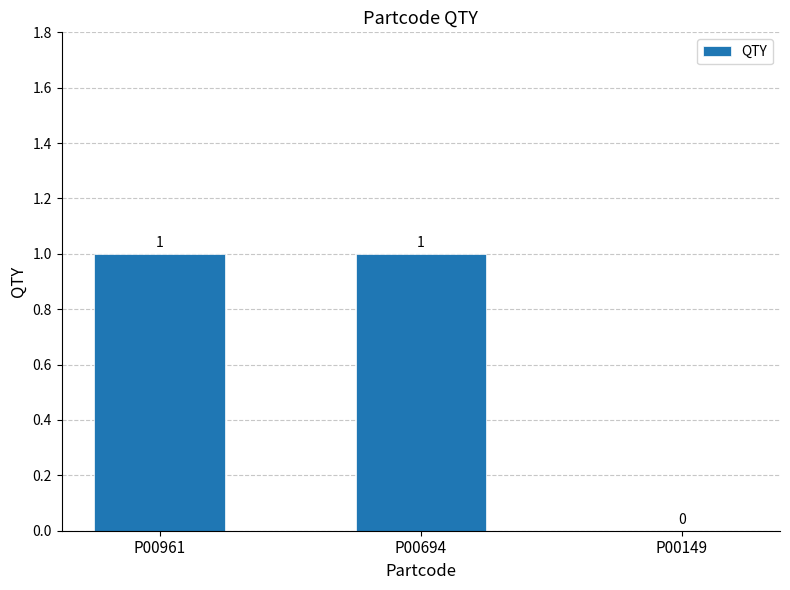

Reading right to left, what are all the values shown in this chart?

0	1	1